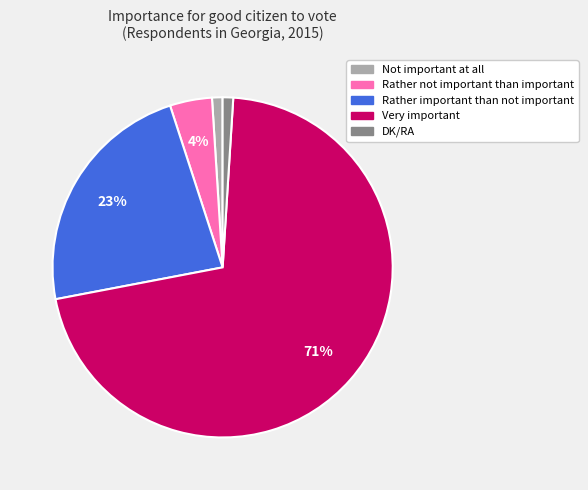

Is the sum of Rather not important than important and Not important at all greater than half?

No